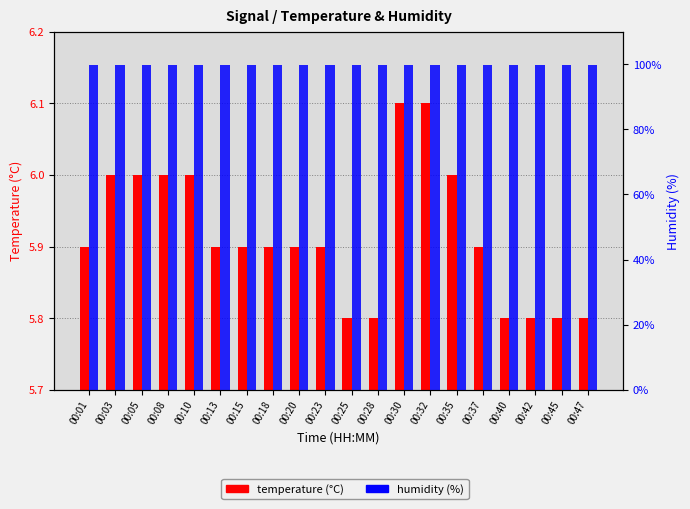

Is the value of temperature (°C) at 00:13 greater than the value of humidity (%) at 00:35?

No